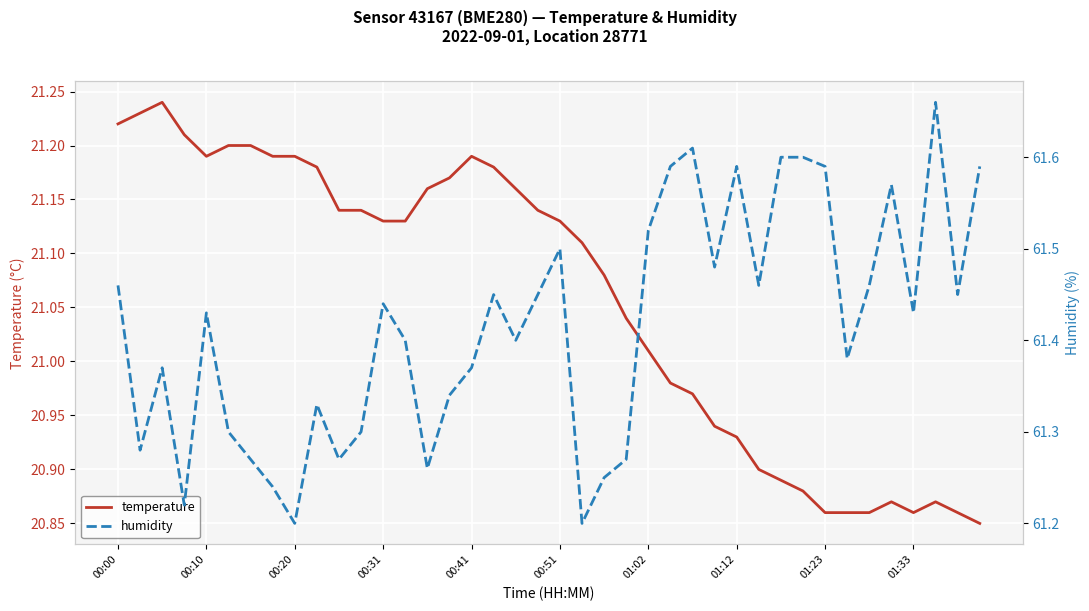

True or false: temperature and humidity intersect in this chart.

False